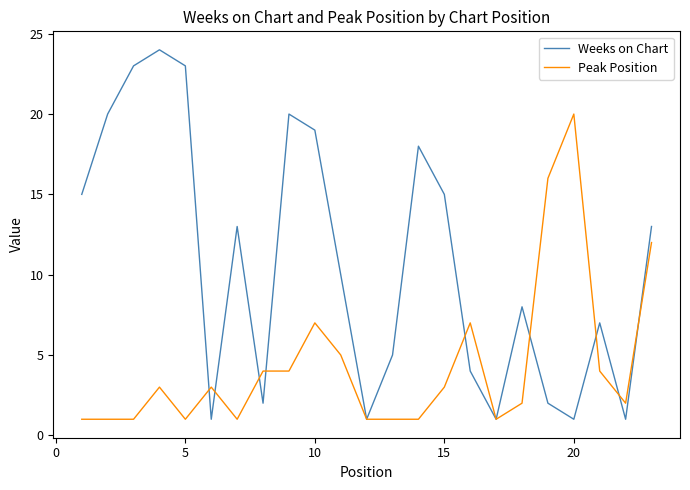

What is the difference between the second highest and minimum values in the Weeks on Chart series?

22